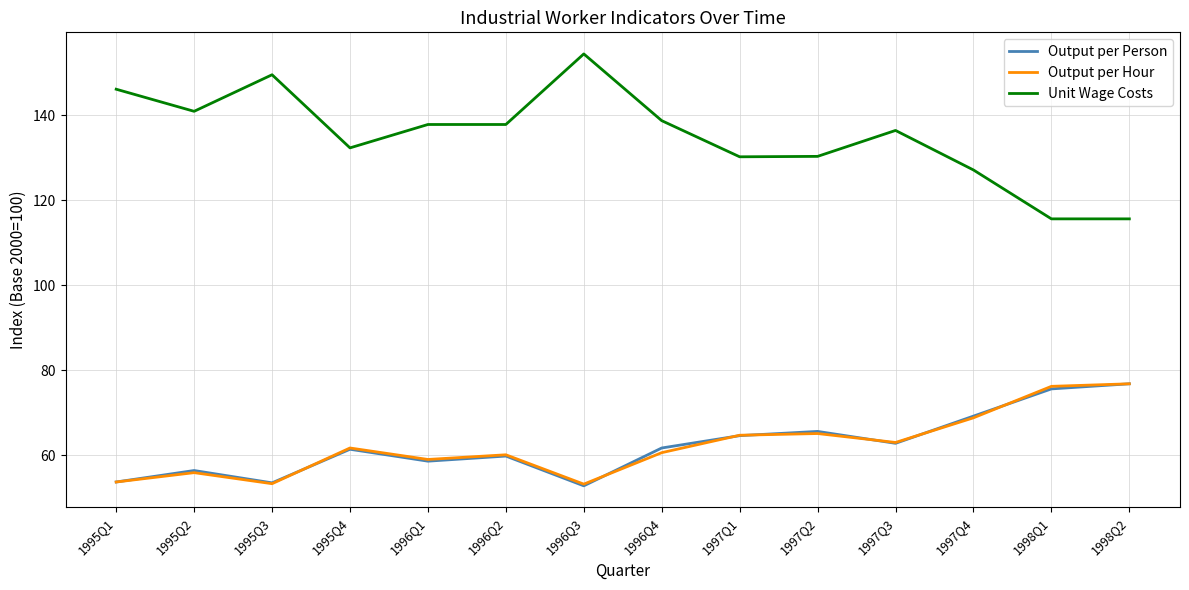

What is the difference between the maximum and minimum values in the Unit Wage Costs series?

38.8